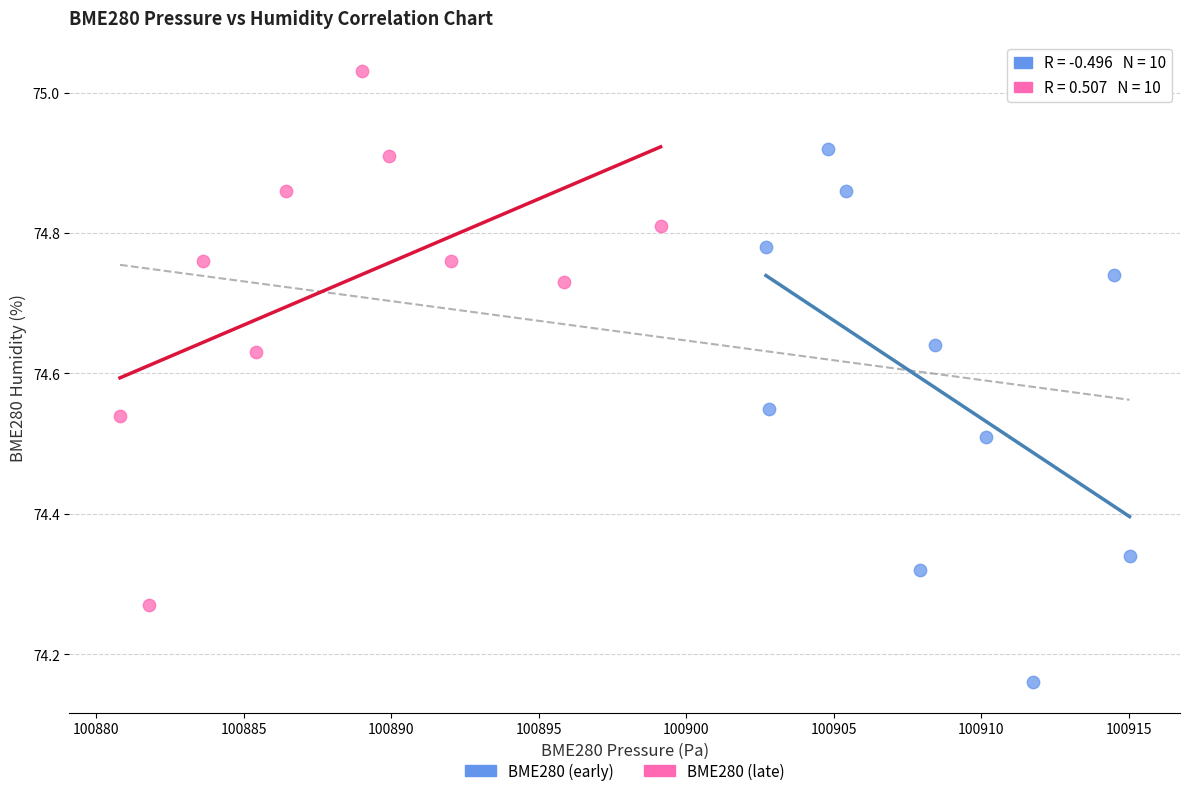

Which series reaches the minimum Y coordinate?

BME280 (early)